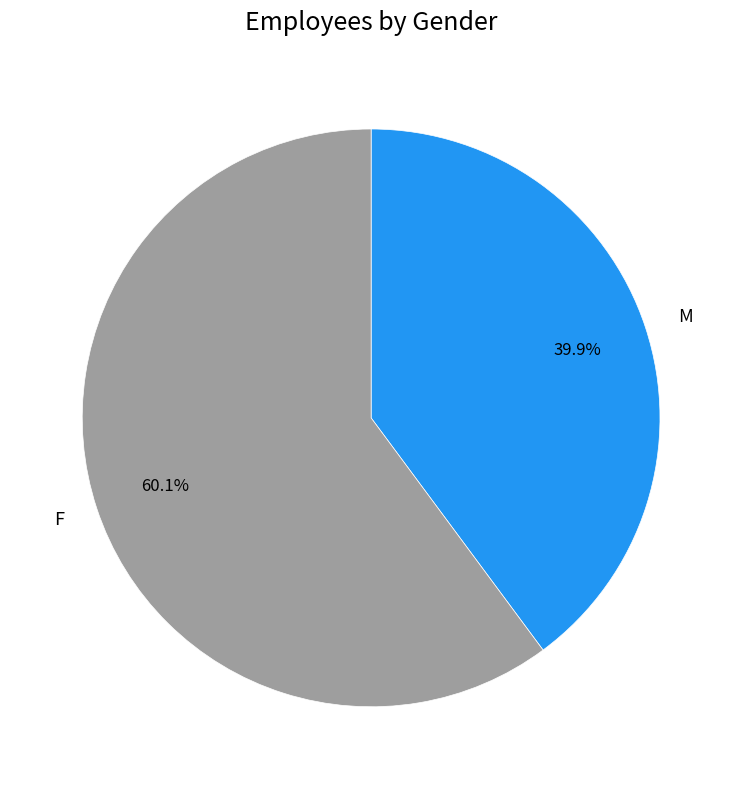

What percentage is the F slice, to the nearest percent?

60%